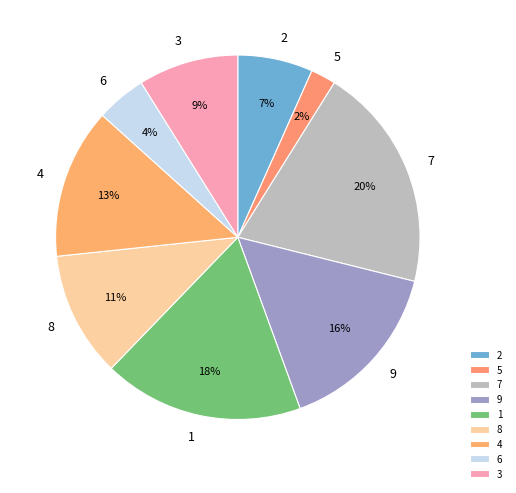

Does 5 represent more than half of the total?

No